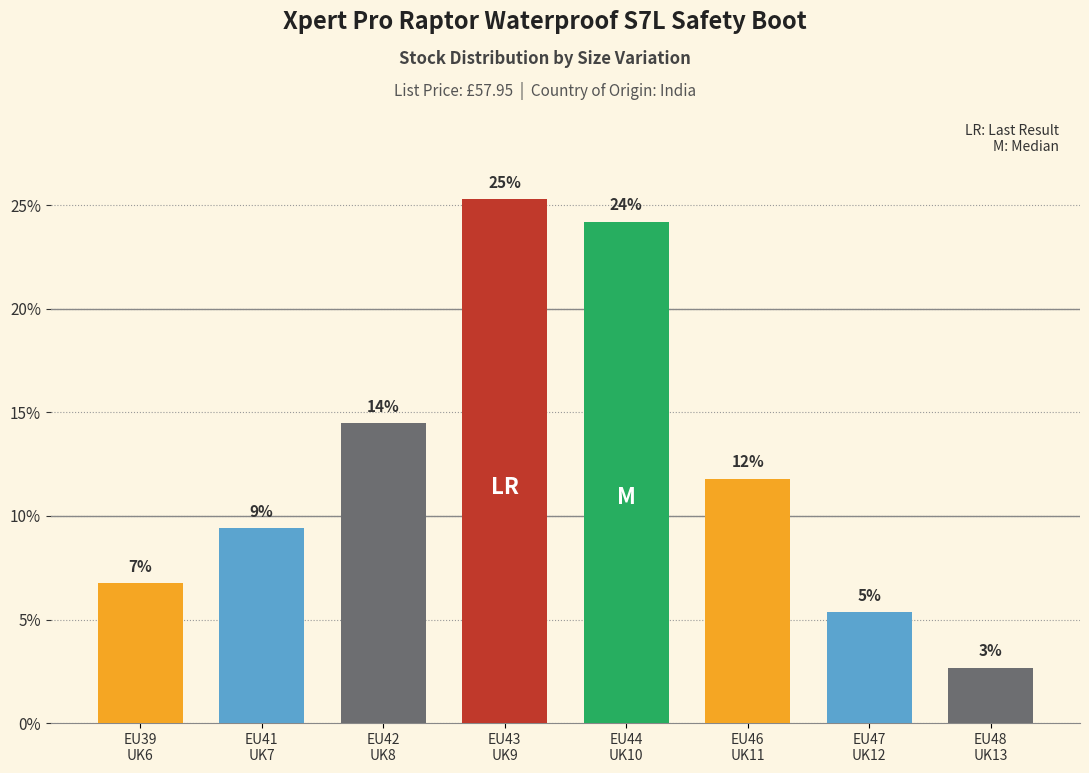

Where does the data first go above 11?

EU42
UK8